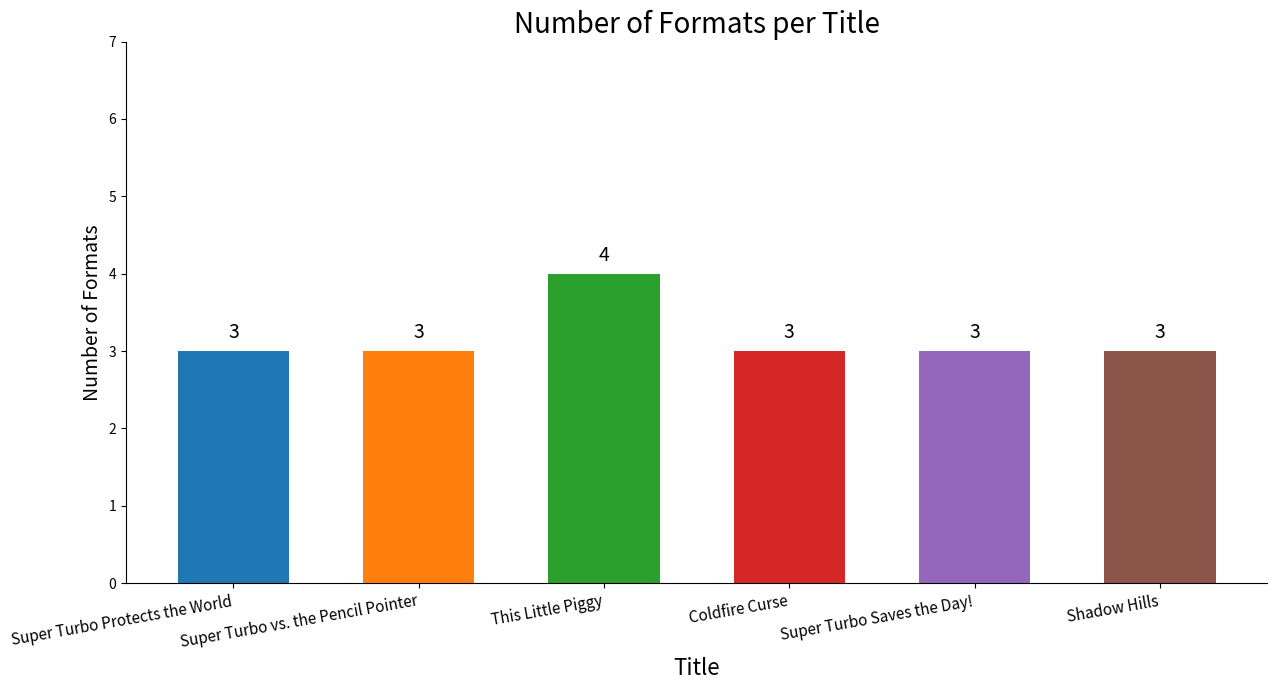

The value at Super Turbo Protects the World is 4. True or false?

False